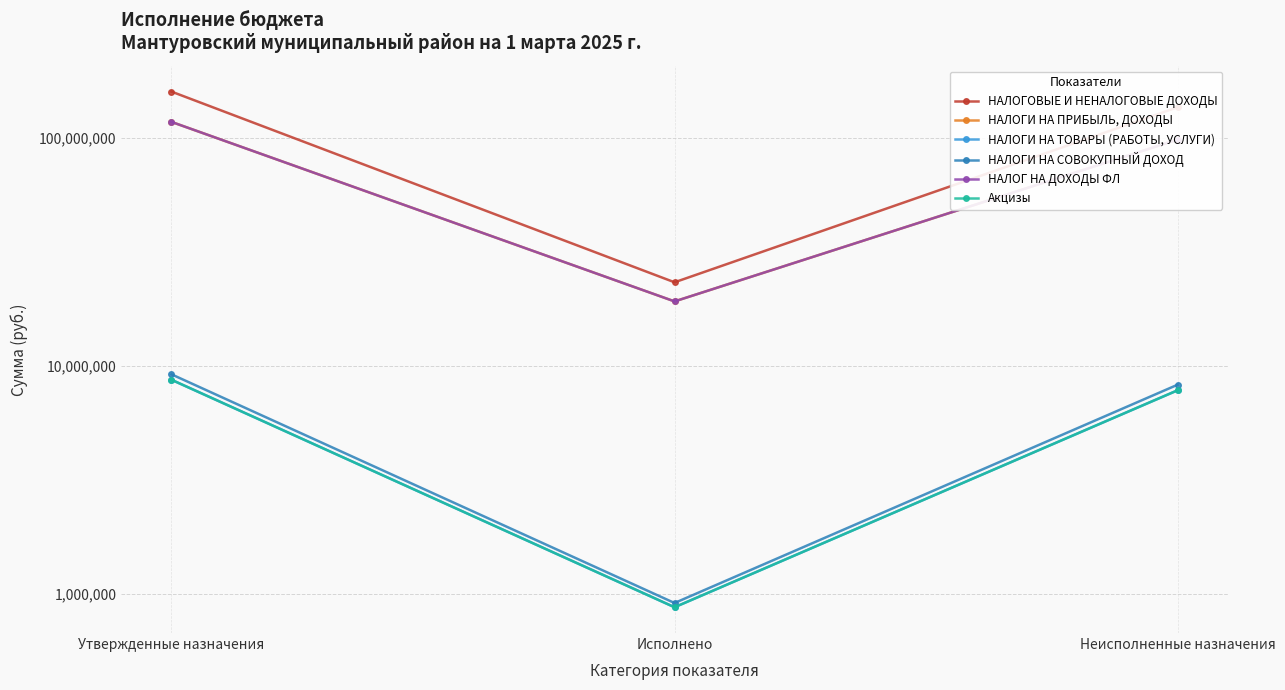

True or false: Акцизы has a value of 14764359.0 at Утвержденные назначения.

False